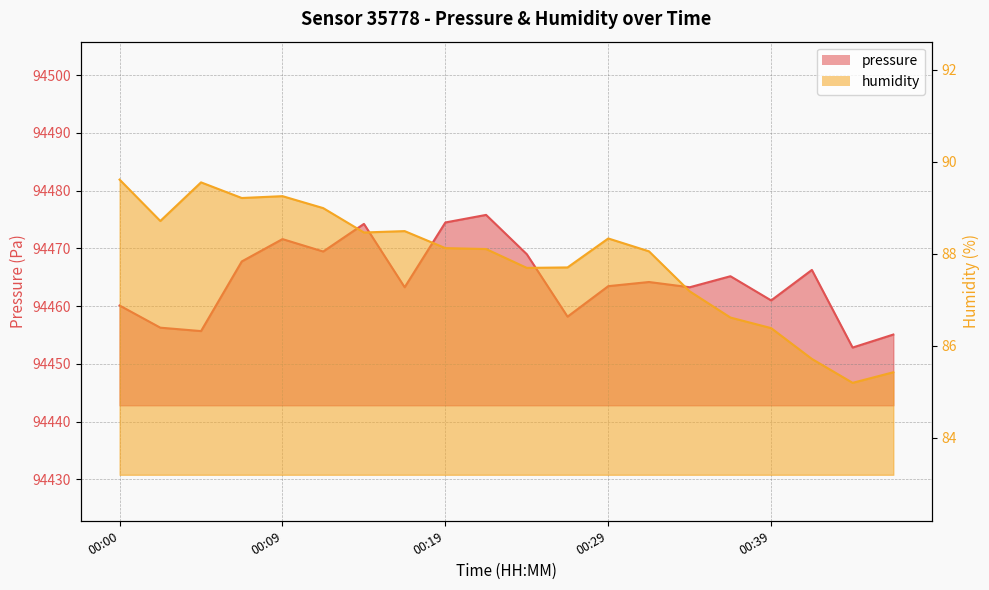

Reading right to left, what are all the values shown in this chart?

pressure: 94455.1	94452.8	94466.2	94461.0	94465.2	94463.2	94464.2	94463.4	94458.2	94469.0	94475.8	94474.5	94463.2	94474.2	94469.4	94471.6	94467.7	94455.7	94456.2	94460.1
humidity: 85.4	85.2	85.7	86.4	86.6	87.2	88.0	88.3	87.7	87.7	88.1	88.1	88.5	88.5	89.0	89.2	89.2	89.5	88.7	89.6